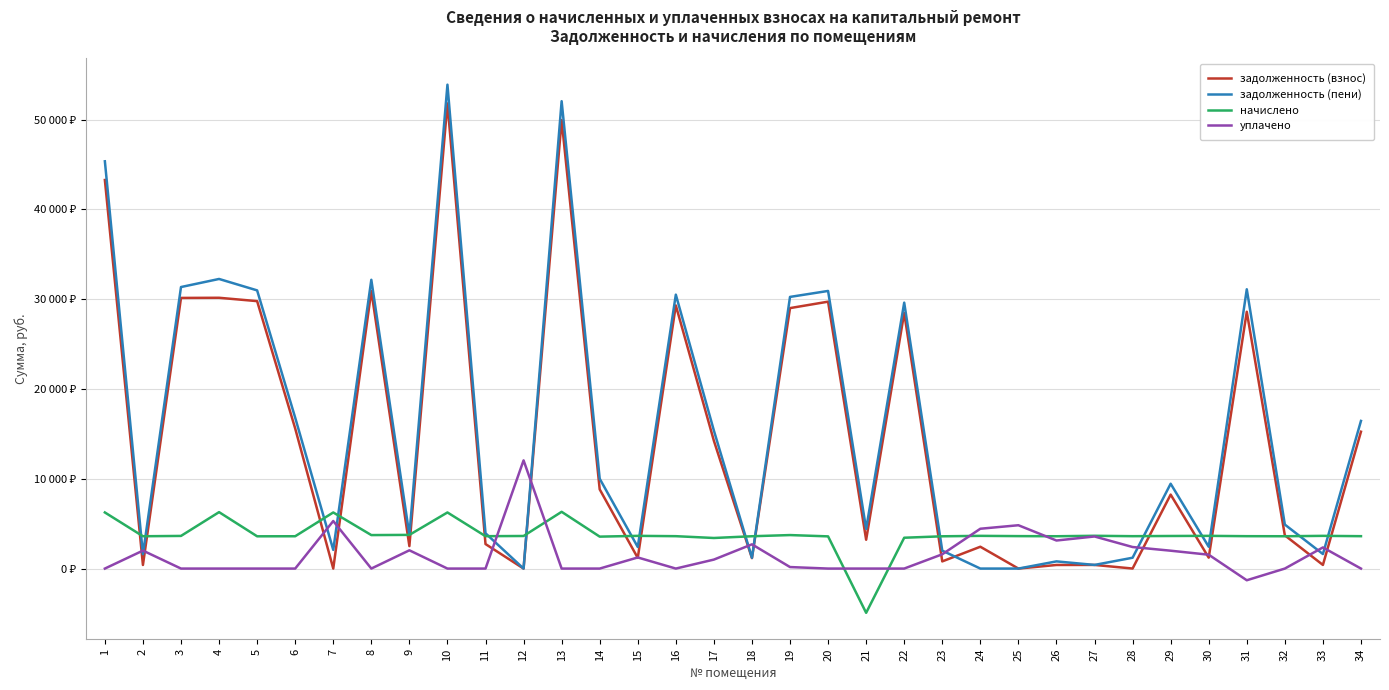

True or false: начислено has a value of 1544.6 at 17.

False